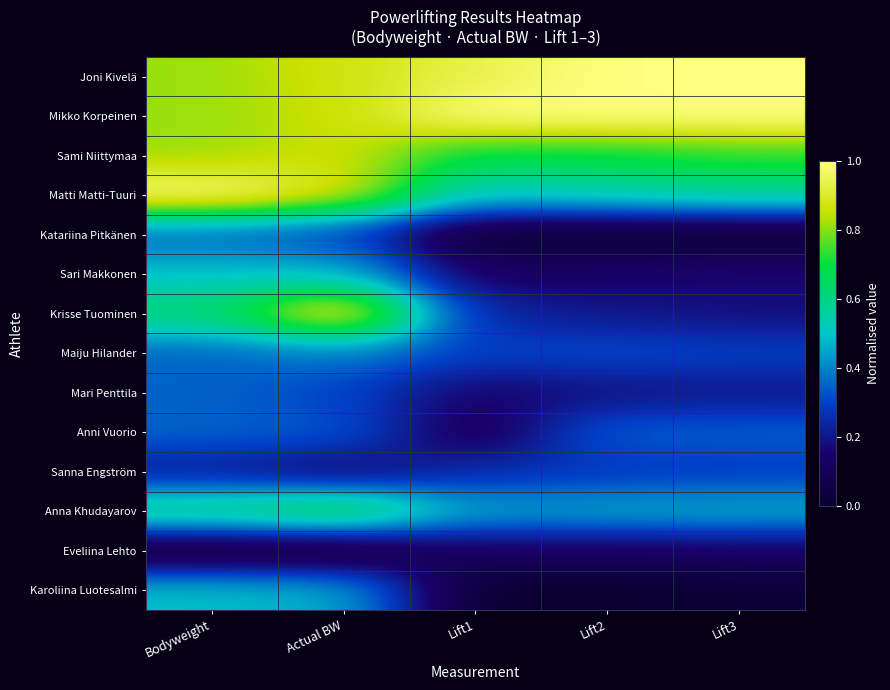

Reading left to right, extract all data points from this chart.

Joni Kivelä: Bodyweight=0.8	Actual BW=0.9	Lift1=0.9	Lift2=1.0	Lift3=1.0
Mikko Korpeinen: Bodyweight=0.8	Actual BW=0.9	Lift1=1.0	Lift2=1.0	Lift3=1.0
Sami Niittymaa: Bodyweight=0.8	Actual BW=0.9	Lift1=0.7	Lift2=0.7	Lift3=0.7
Matti Matti-Tuuri: Bodyweight=1.0	Actual BW=0.9	Lift1=0.5	Lift2=0.6	Lift3=0.6
Katariina Pitkänen: Bodyweight=0.4	Actual BW=0.3	Lift1=0.0	Lift2=0.0	Lift3=0.0
Sari Makkonen: Bodyweight=0.5	Actual BW=0.5	Lift1=0.1	Lift2=0.1	Lift3=0.2
Krisse Tuominen: Bodyweight=0.6	Actual BW=1.0	Lift1=0.2	Lift2=0.2	Lift3=0.2
Maiju Hilander: Bodyweight=0.4	Actual BW=0.4	Lift1=0.3	Lift2=0.3	Lift3=0.3
Mari Penttila: Bodyweight=0.4	Actual BW=0.3	Lift1=0.1	Lift2=0.2	Lift3=0.2
Anni Vuorio: Bodyweight=0.4	Actual BW=0.3	Lift1=0.1	Lift2=0.3	Lift3=0.3
Sanna Engström: Bodyweight=0.2	Actual BW=0.1	Lift1=0.3	Lift2=0.3	Lift3=0.3
Anna Khudayarov: Bodyweight=0.6	Actual BW=0.7	Lift1=0.4	Lift2=0.5	Lift3=0.5
Eveliina Lehto: Bodyweight=0.0	Actual BW=0.0	Lift1=0.1	Lift2=0.1	Lift3=0.1
Karoliina Luotesalmi: Bodyweight=0.5	Actual BW=0.5	Lift1=0.0	Lift2=0.0	Lift3=0.0